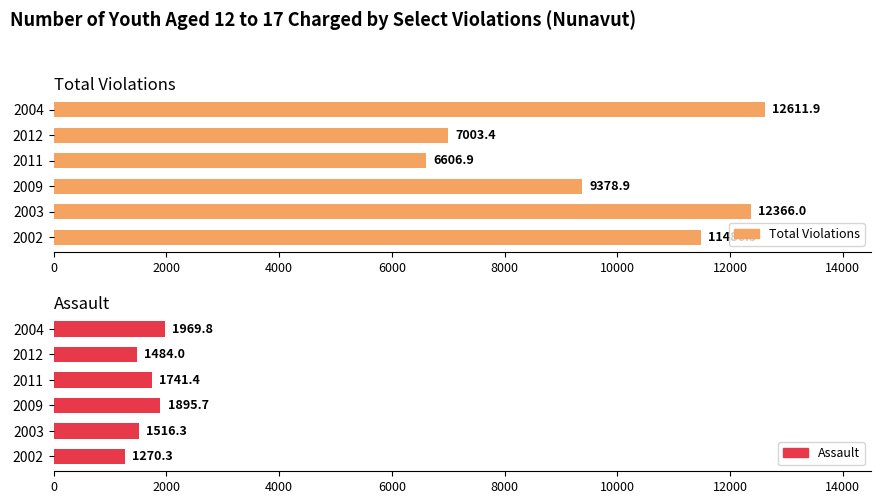

What is the difference between the maximum and minimum values in the Total Violations series?

6005.0